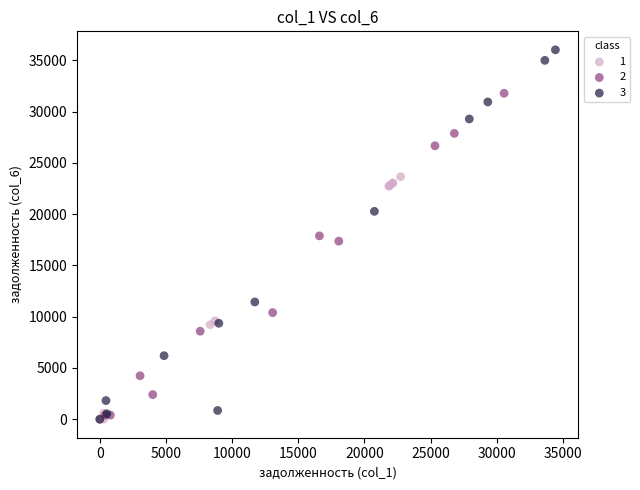

Which series reaches the maximum Y coordinate?

3